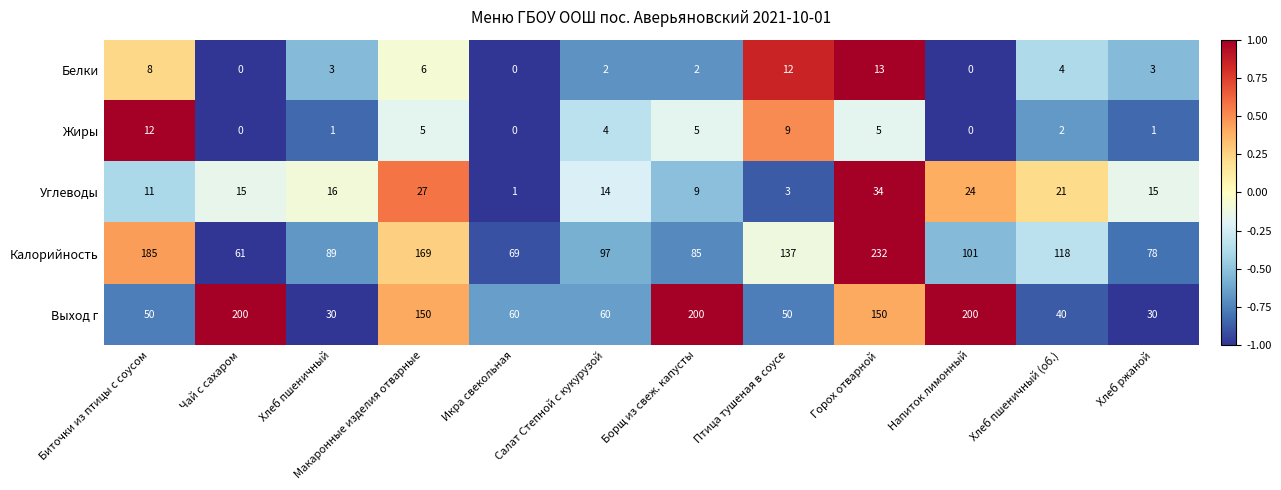

What is the sum of all Калорийность values?

1421